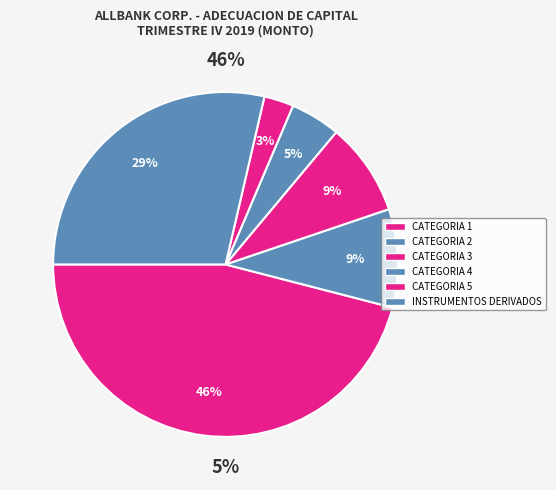

What percentage is the INSTRUMENTOS DERIVADOS slice, to the nearest percent?

29%